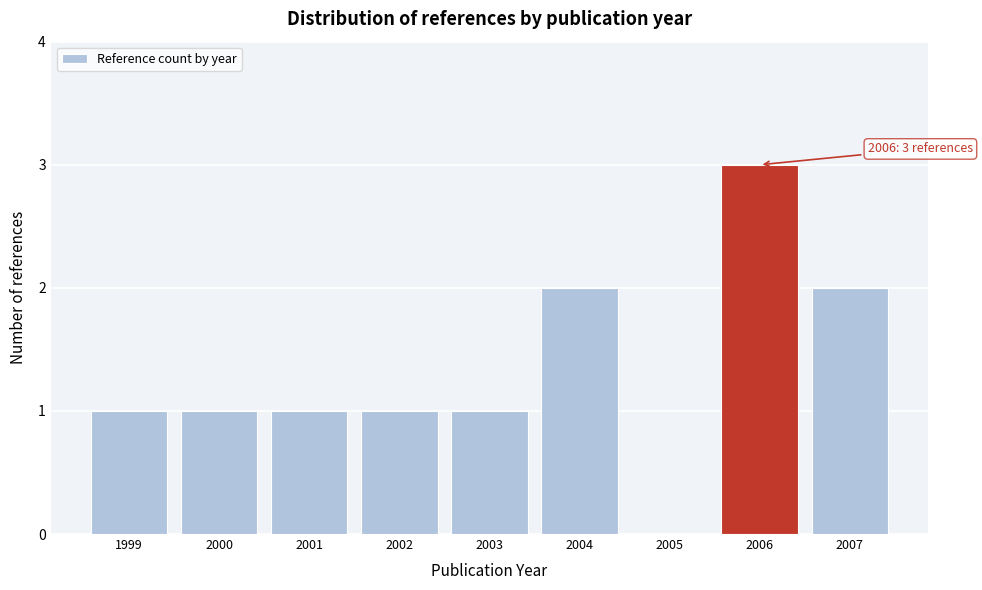

Over which range of the x-axis is the bar tallest?

2005.5 to 2006.5